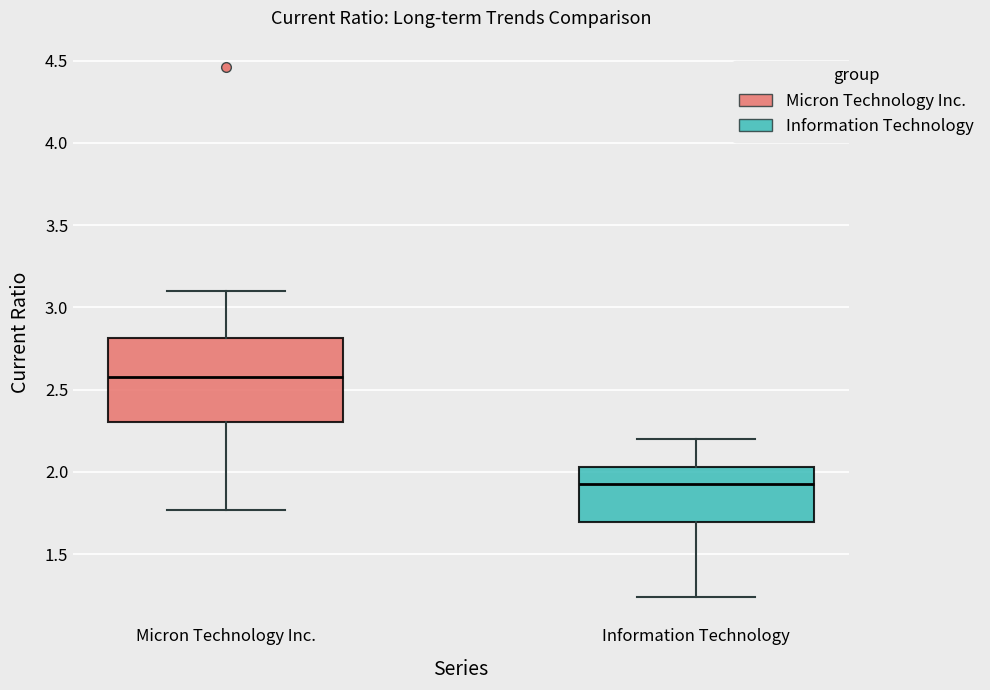

Reading left to right, read every box against the y-axis: the position of its median line, the range the box covers, and the ends of its whiskers. The values are not printed on the chart, so give them approximately, as read against the axis.

Micron Technology Inc.: median 2.60, box 2.30 to 2.80, whiskers 1.75 to 3.10
Information Technology: median 1.95, box 1.70 to 2.05, whiskers 1.25 to 2.20